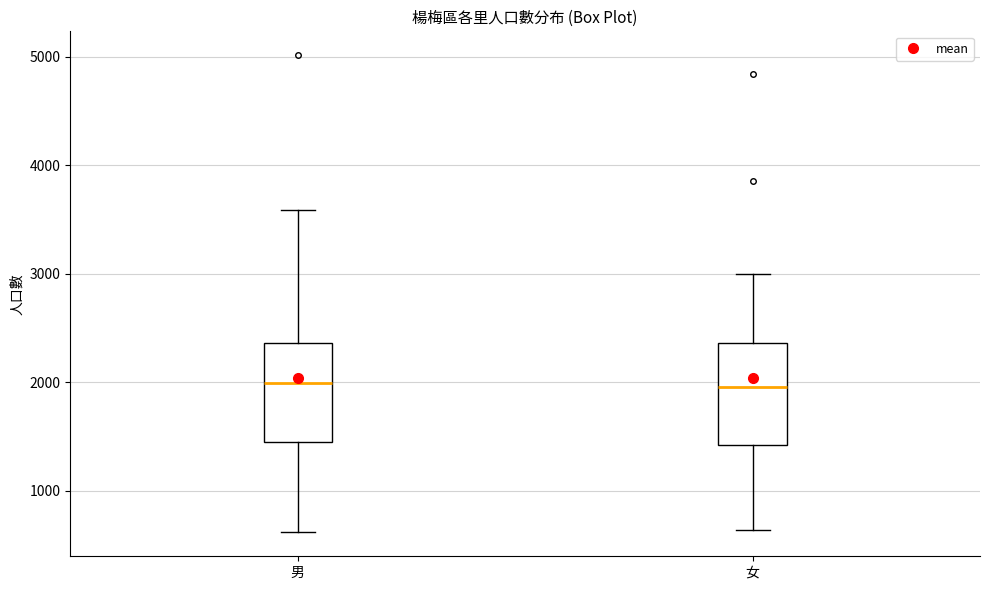

Reading left to right, read every box against the y-axis: the position of its median line, the range the box covers, and the ends of its whiskers. The values are not printed on the chart, so give them approximately, as read against the axis.

男: median 2000, box 1400 to 2400, whiskers 600 to 3600
女: median 2000, box 1400 to 2400, whiskers 600 to 3000